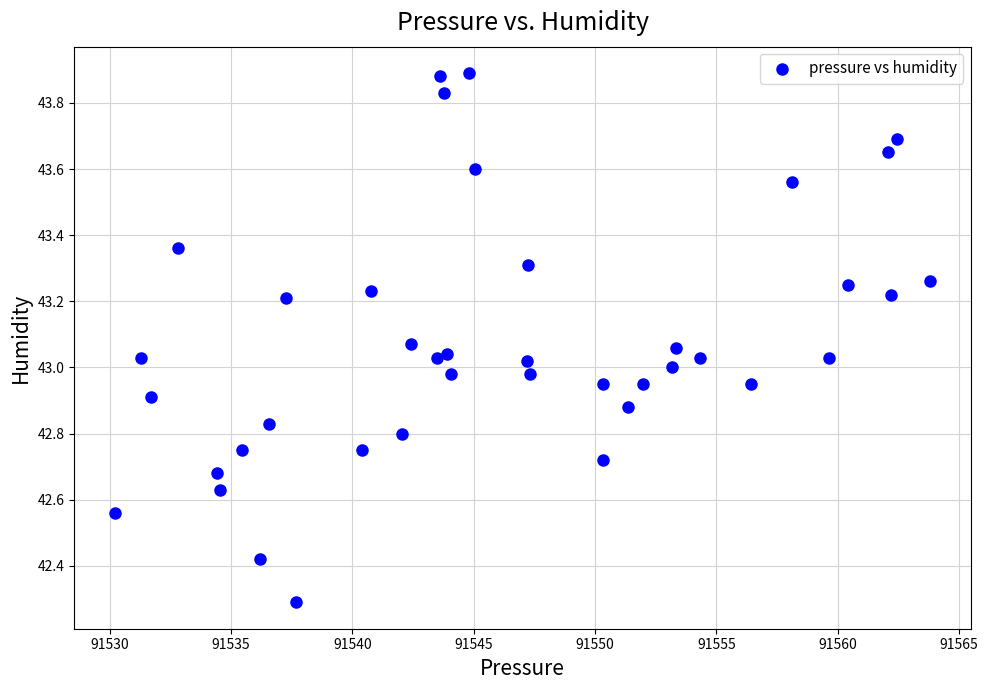

What is the range of Y values (max minus min)?

1.6